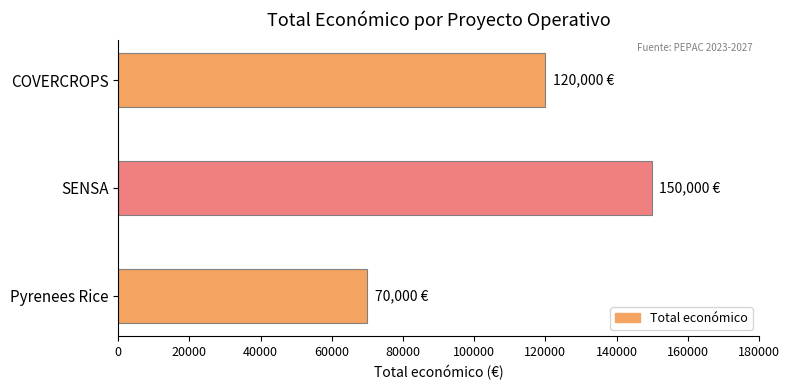

What is the average value?

113333